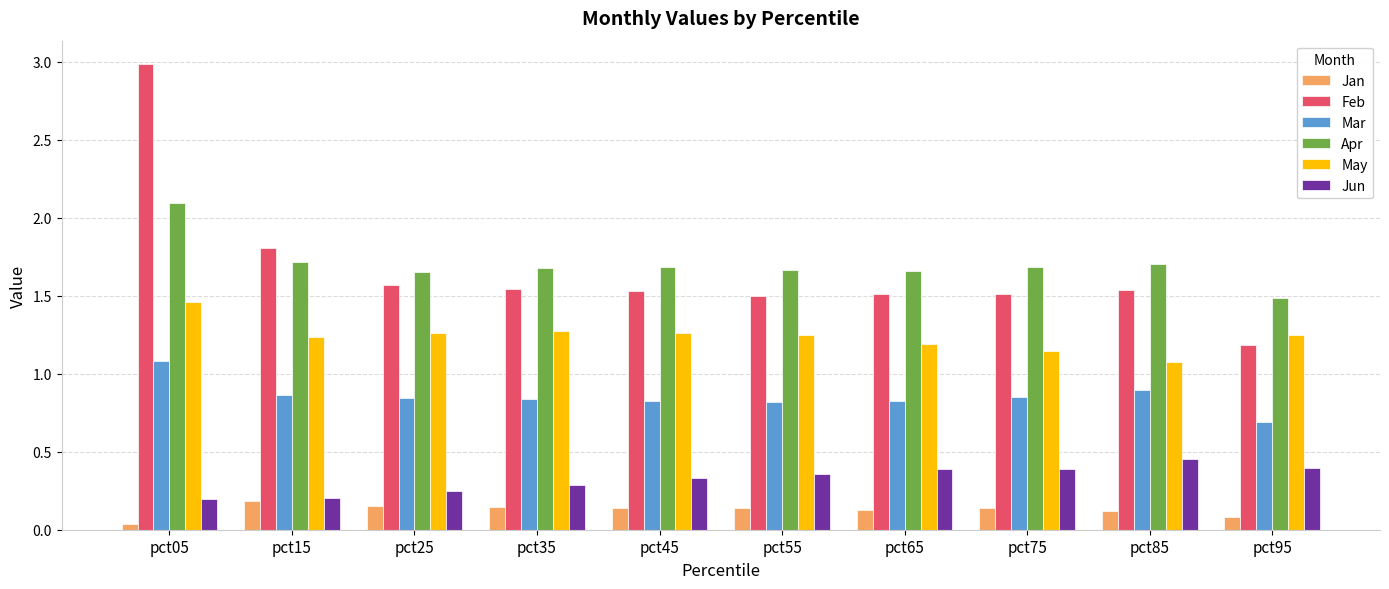

Is the value of Feb at pct45 greater than the value of Jun at pct35?

Yes